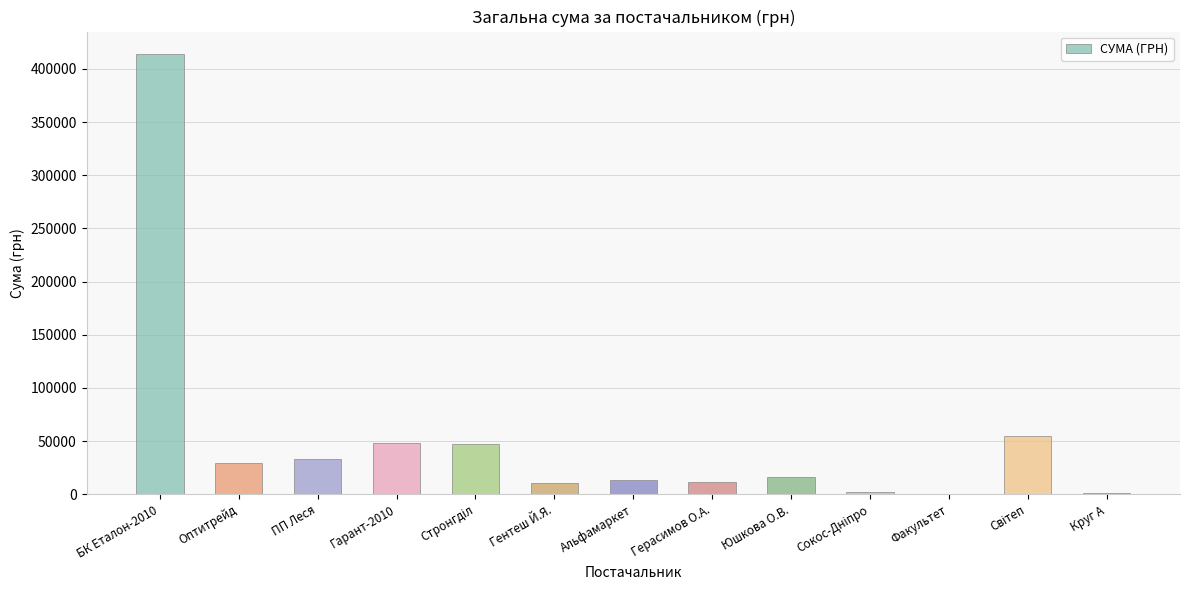

Is it true that the value at Оптитрейд is 29764.1?

True